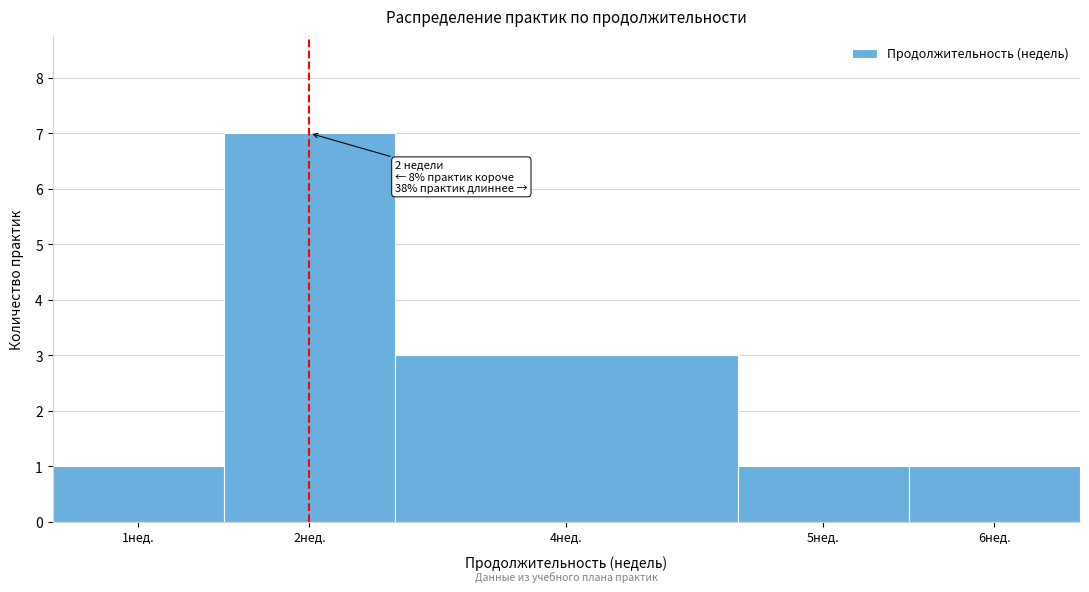

Reading right to left, what are all the values shown in this chart?

1	1	3	7	1